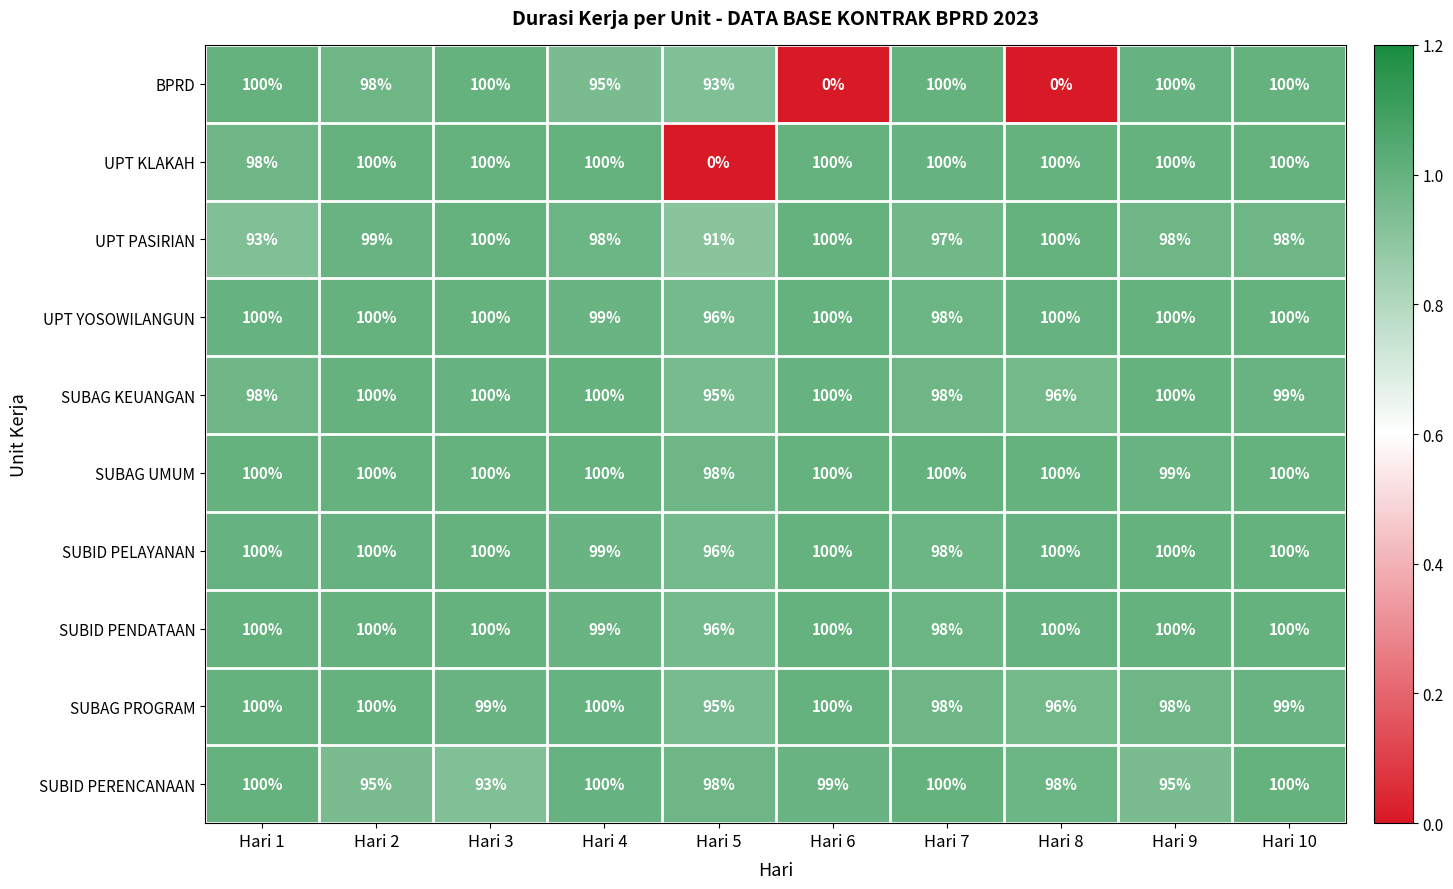

At how many categories does at least one series exceed 96?

10